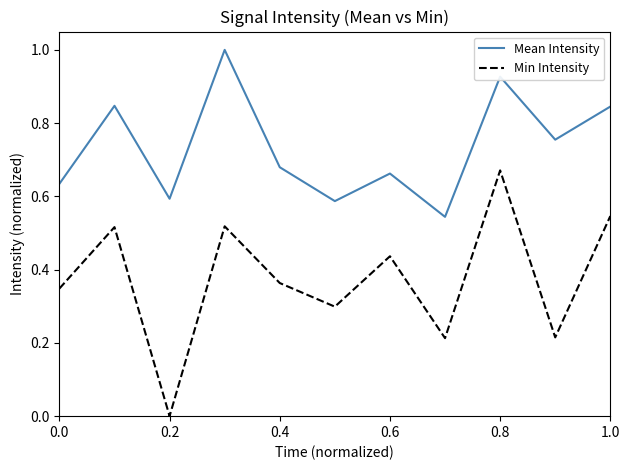

True or false: Mean Intensity has more than 1 points higher than both neighbors.

True